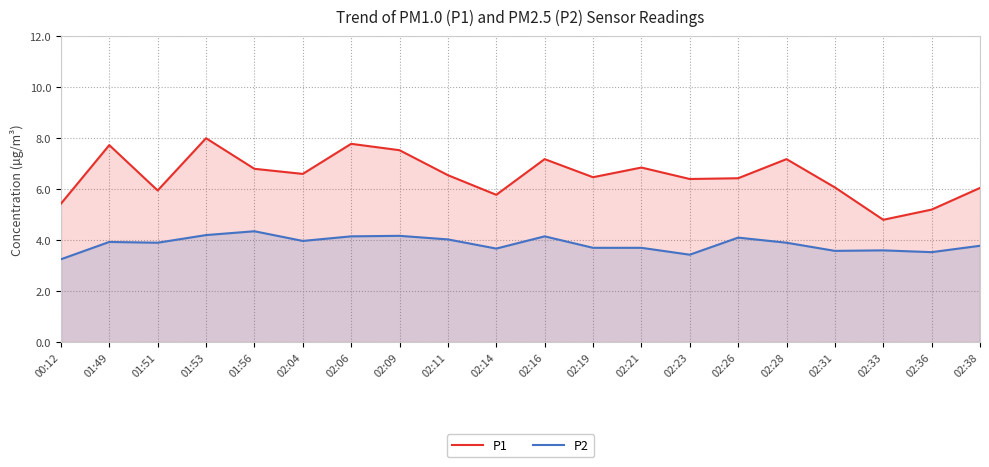

At which category does the chart reach its minimum across all series?

00:12